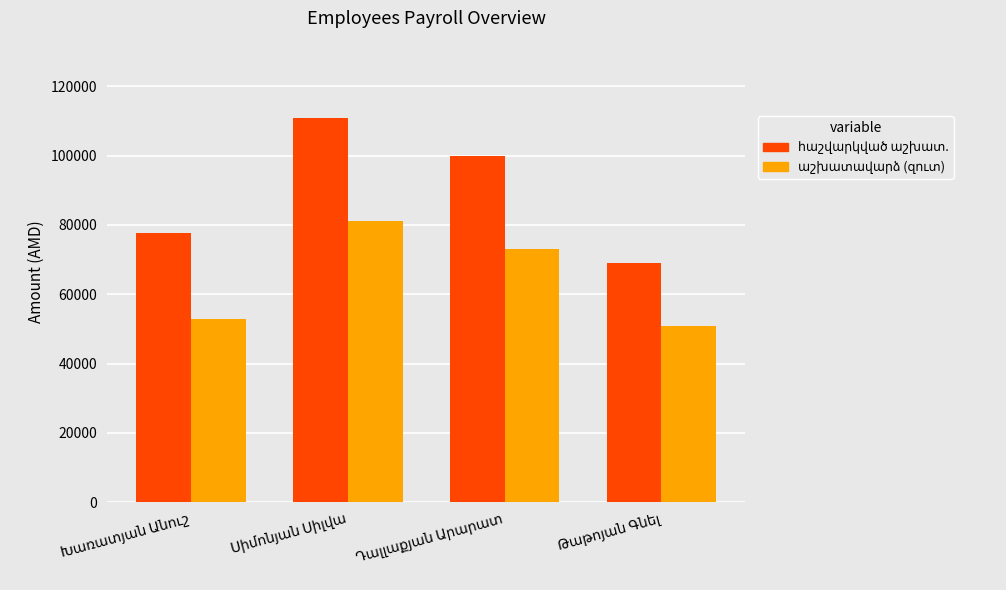

What position from the right is Թաթոյան Գնել?

1